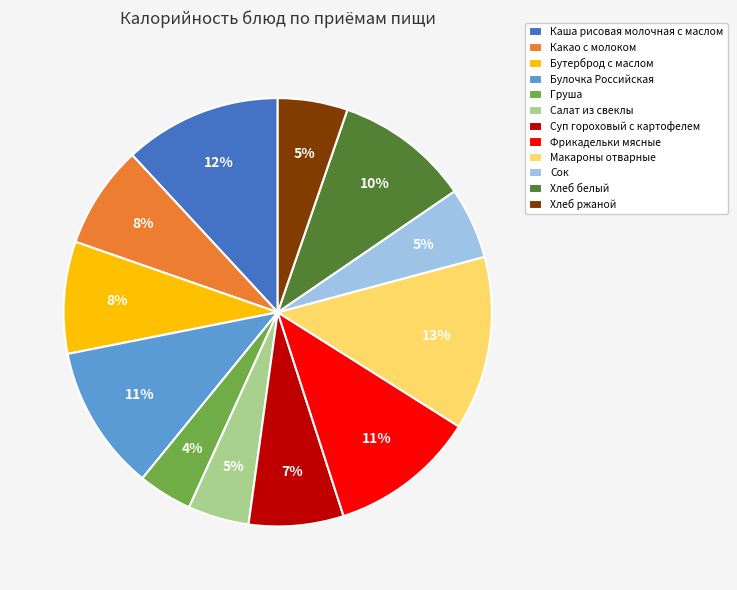

Does Суп гороховый с картофелем represent more than half of the total?

No